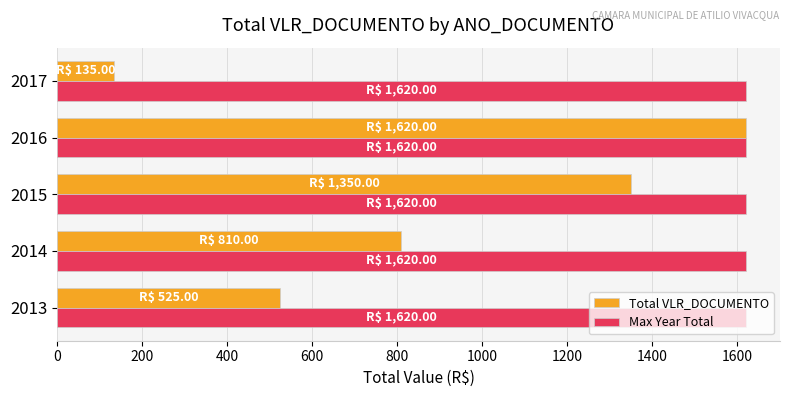

What is the spread (max minus min) of values at 2013?

1095